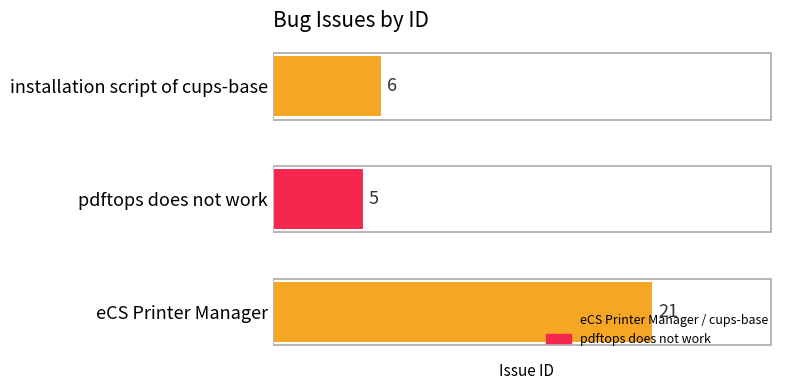

What is the maximum value shown in the chart?

21